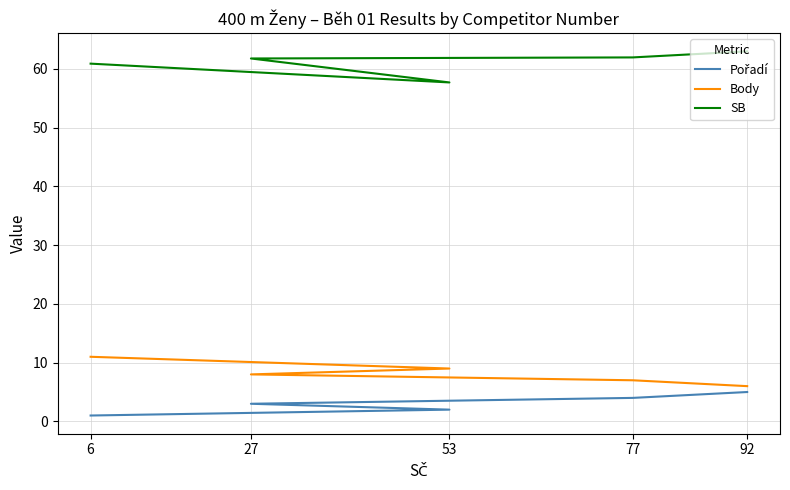

At how many categories does at least one series exceed 6?

5